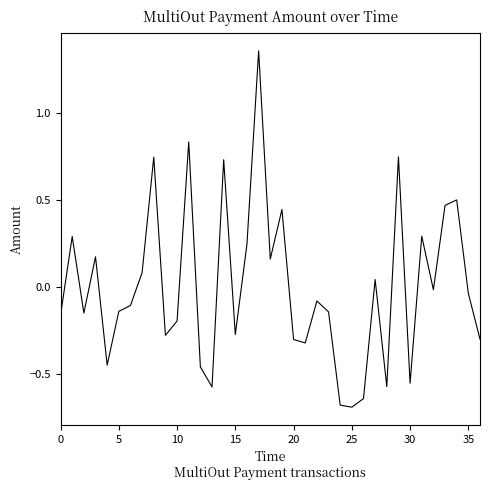

What is the difference between the maximum and minimum values?

2.0